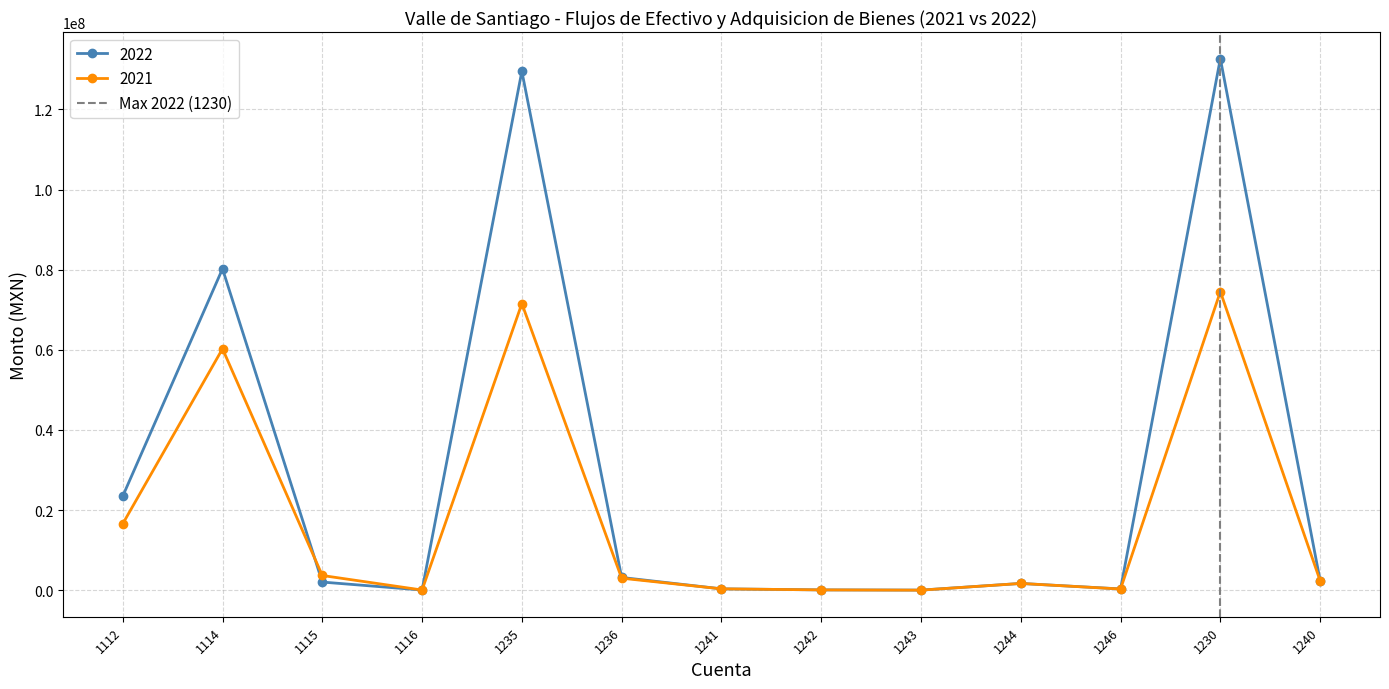

How many data points in 2021 are less than 2349876?

6